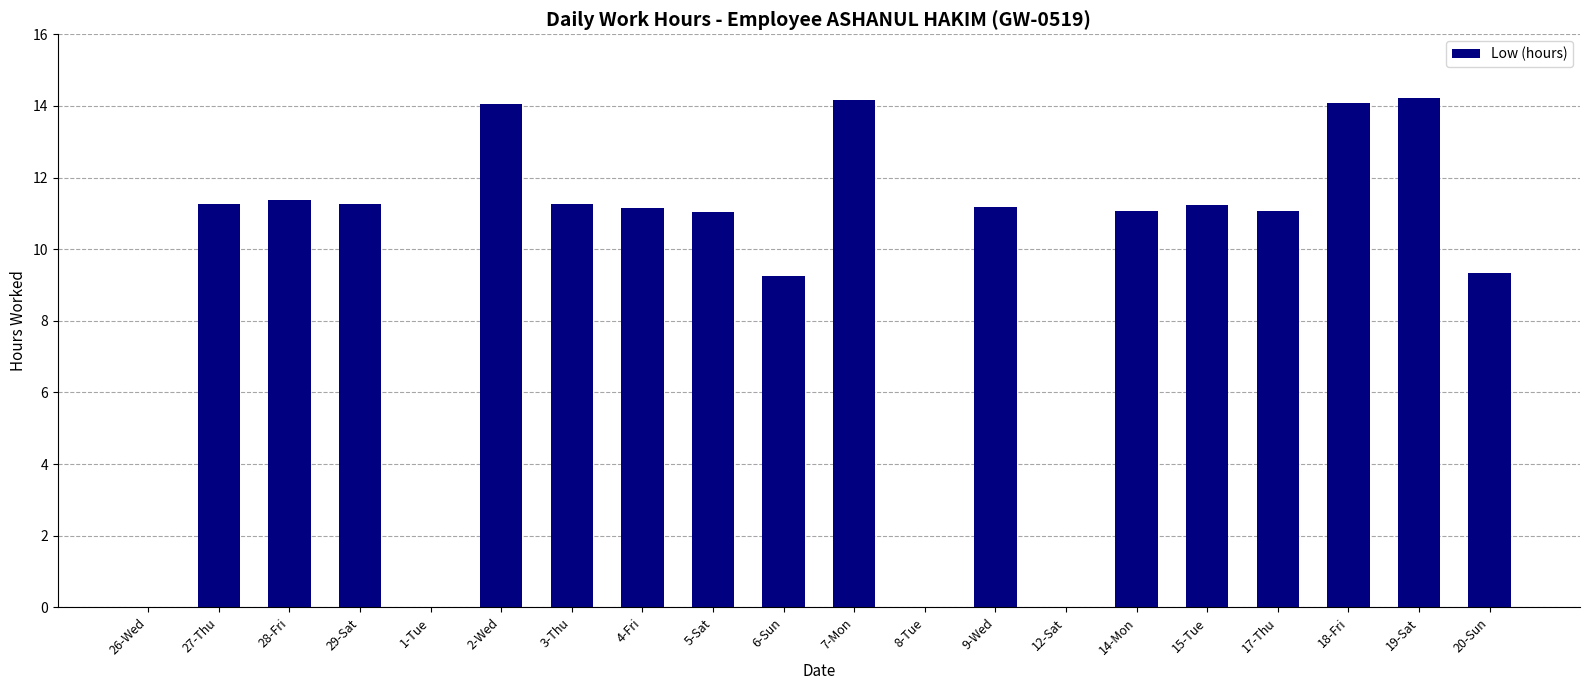

What is the sum of the values at 26-Wed and 28-Fri?

11.4